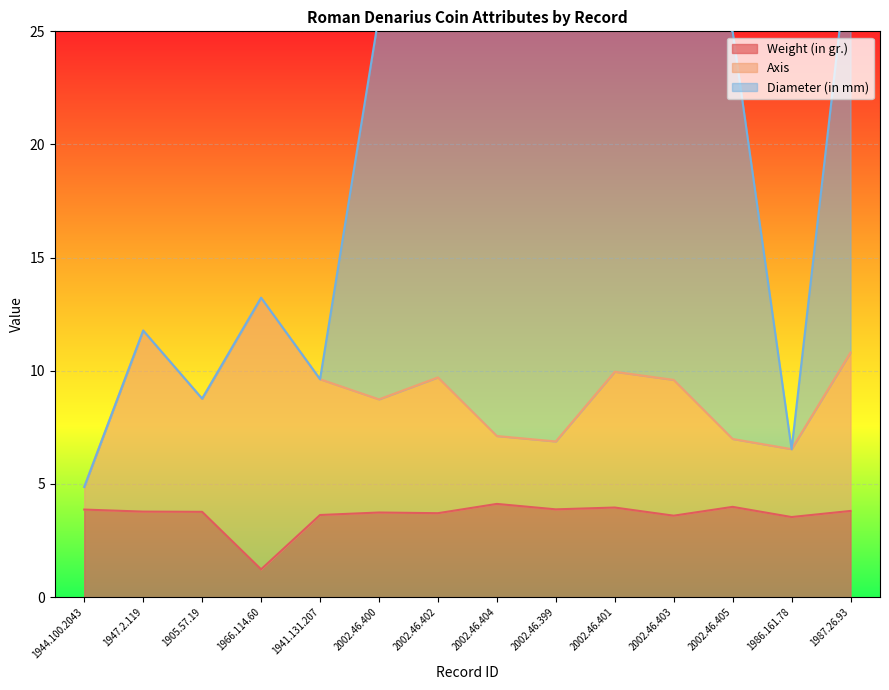

At which label does Weight (in gr.) first exceed 3?

1944.100.2043